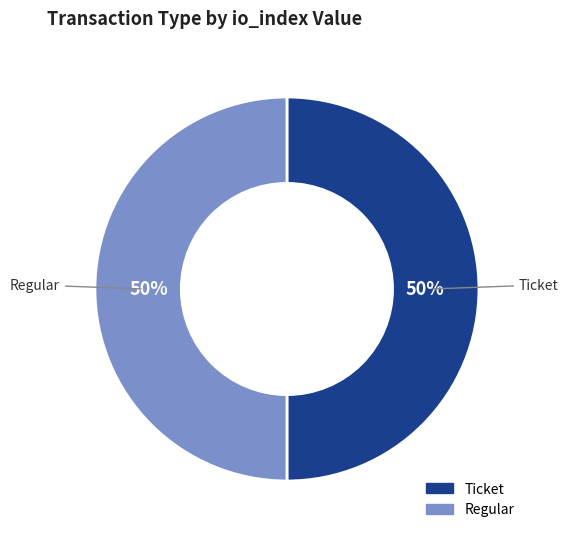

To the nearest percent, what portion does Regular represent?

50%